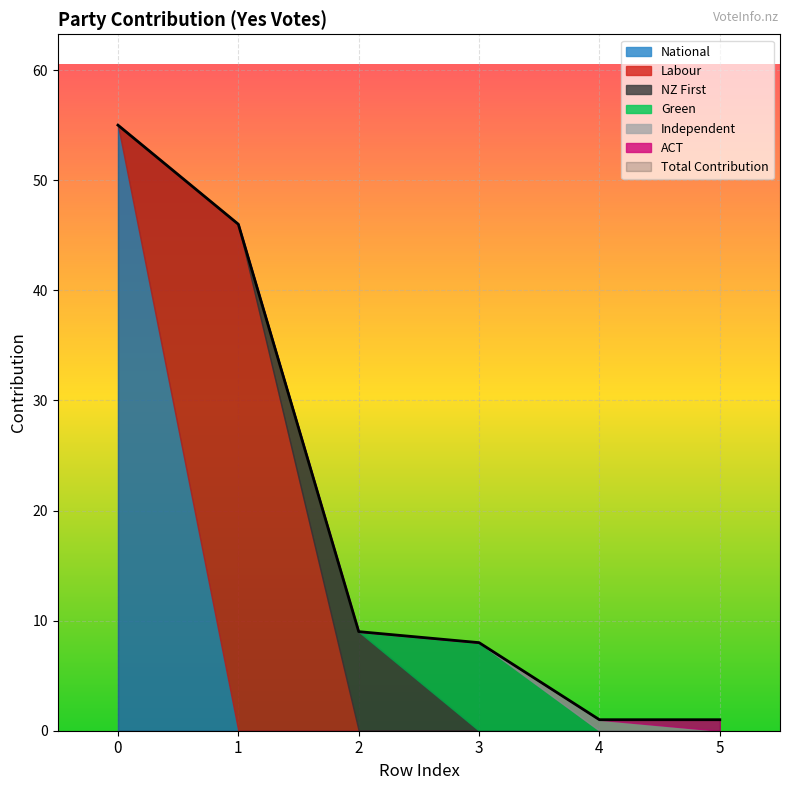

At which category does the chart reach its minimum across all series?

4